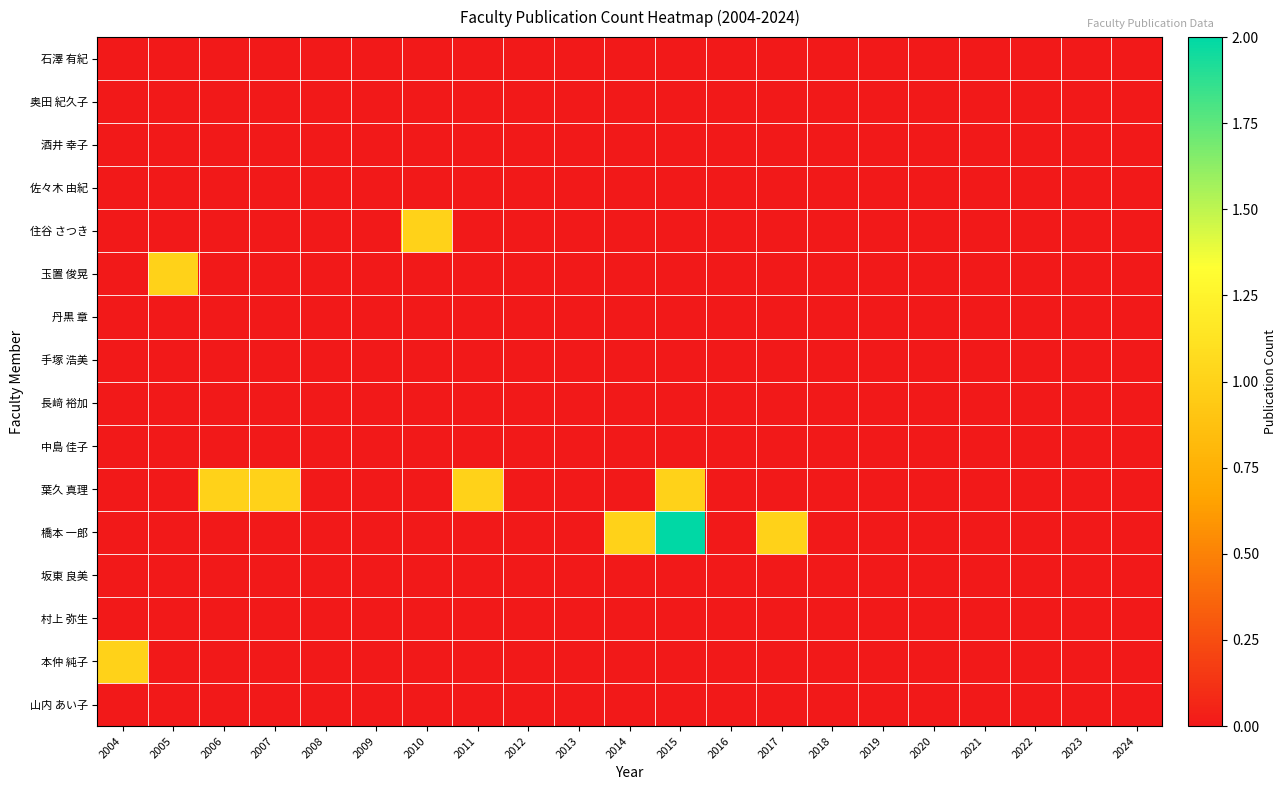

At which category is the sum across all series the highest?

2015